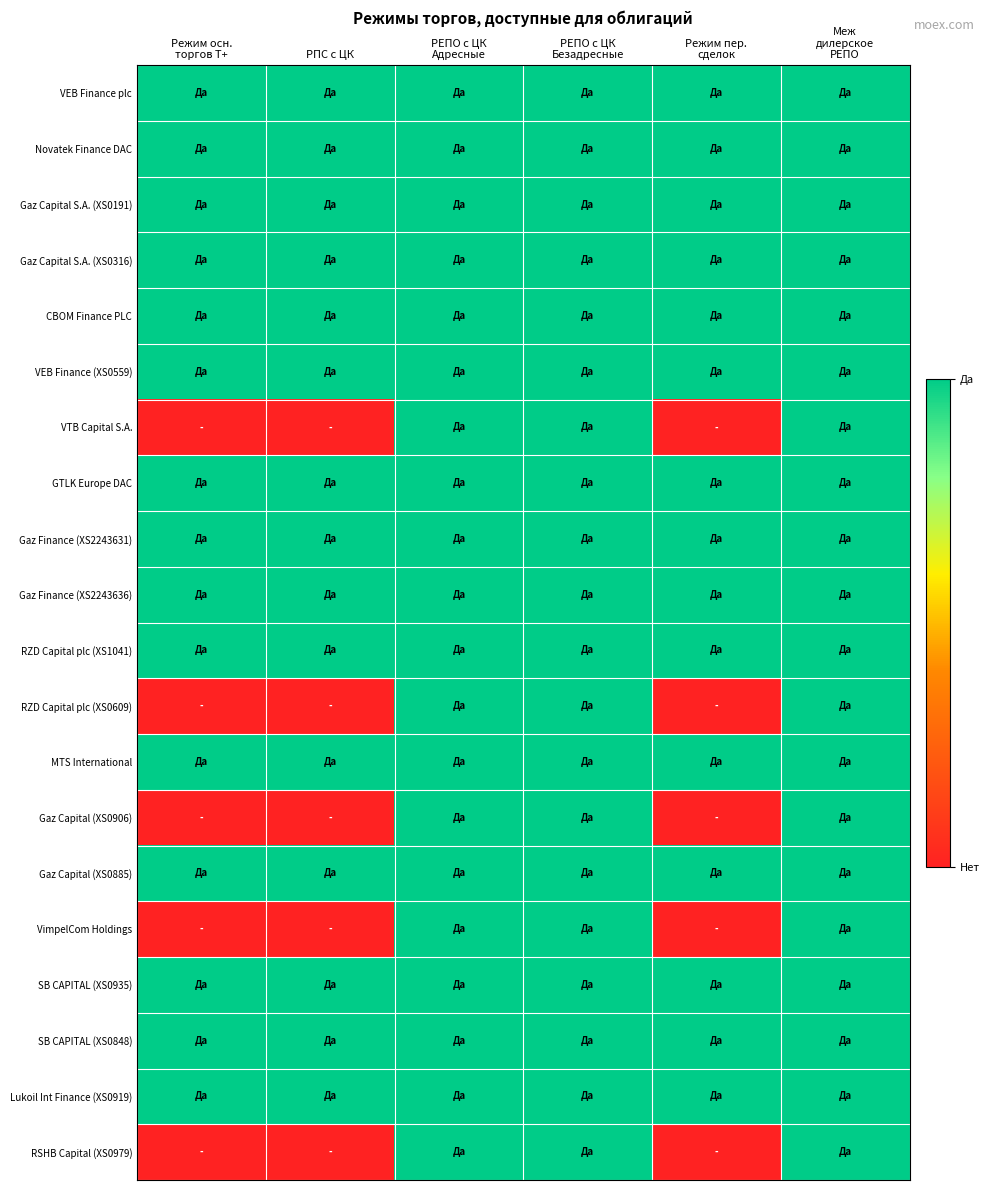

Which series has the widest spread of values?

VTB Capital S.A.